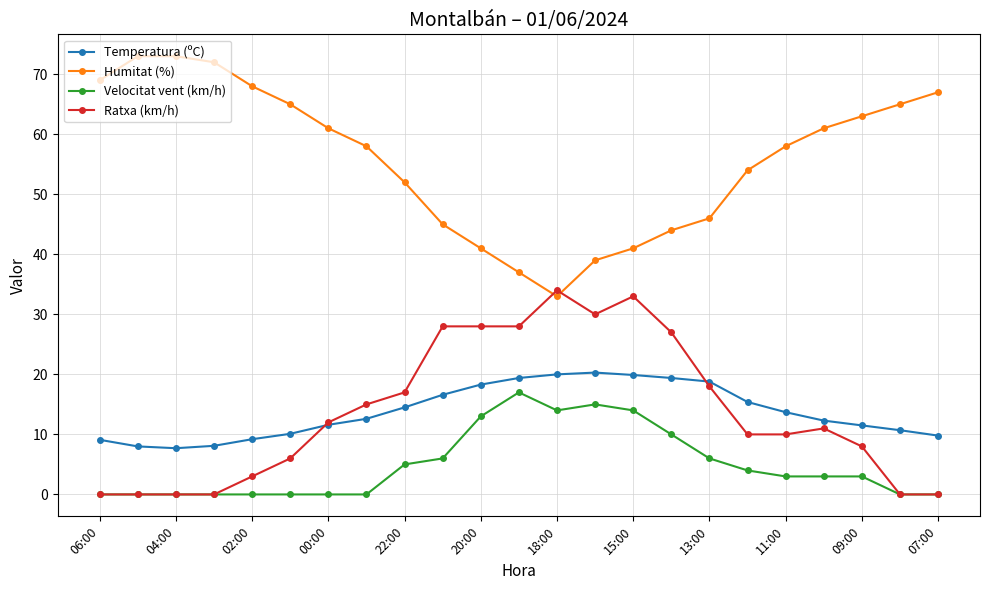

What is the maximum value shown in the chart?

73.0